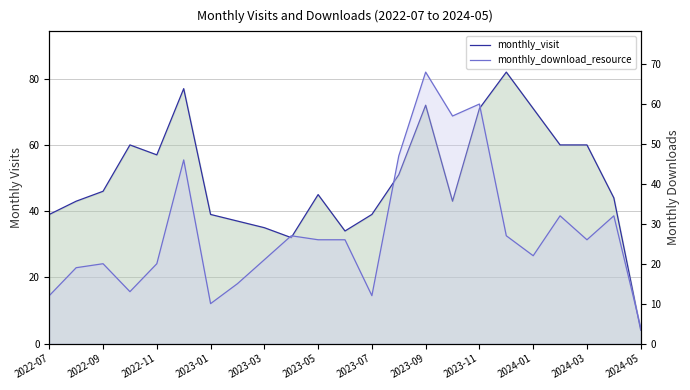

How many lines are shown in the chart?

2